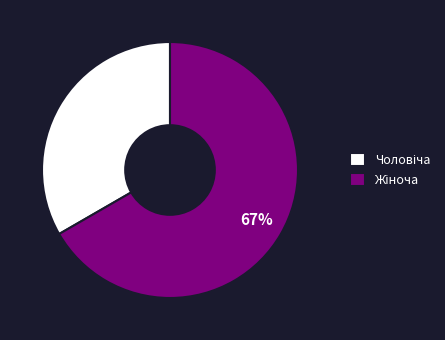

To the nearest percent, what is the average slice percentage?

50%